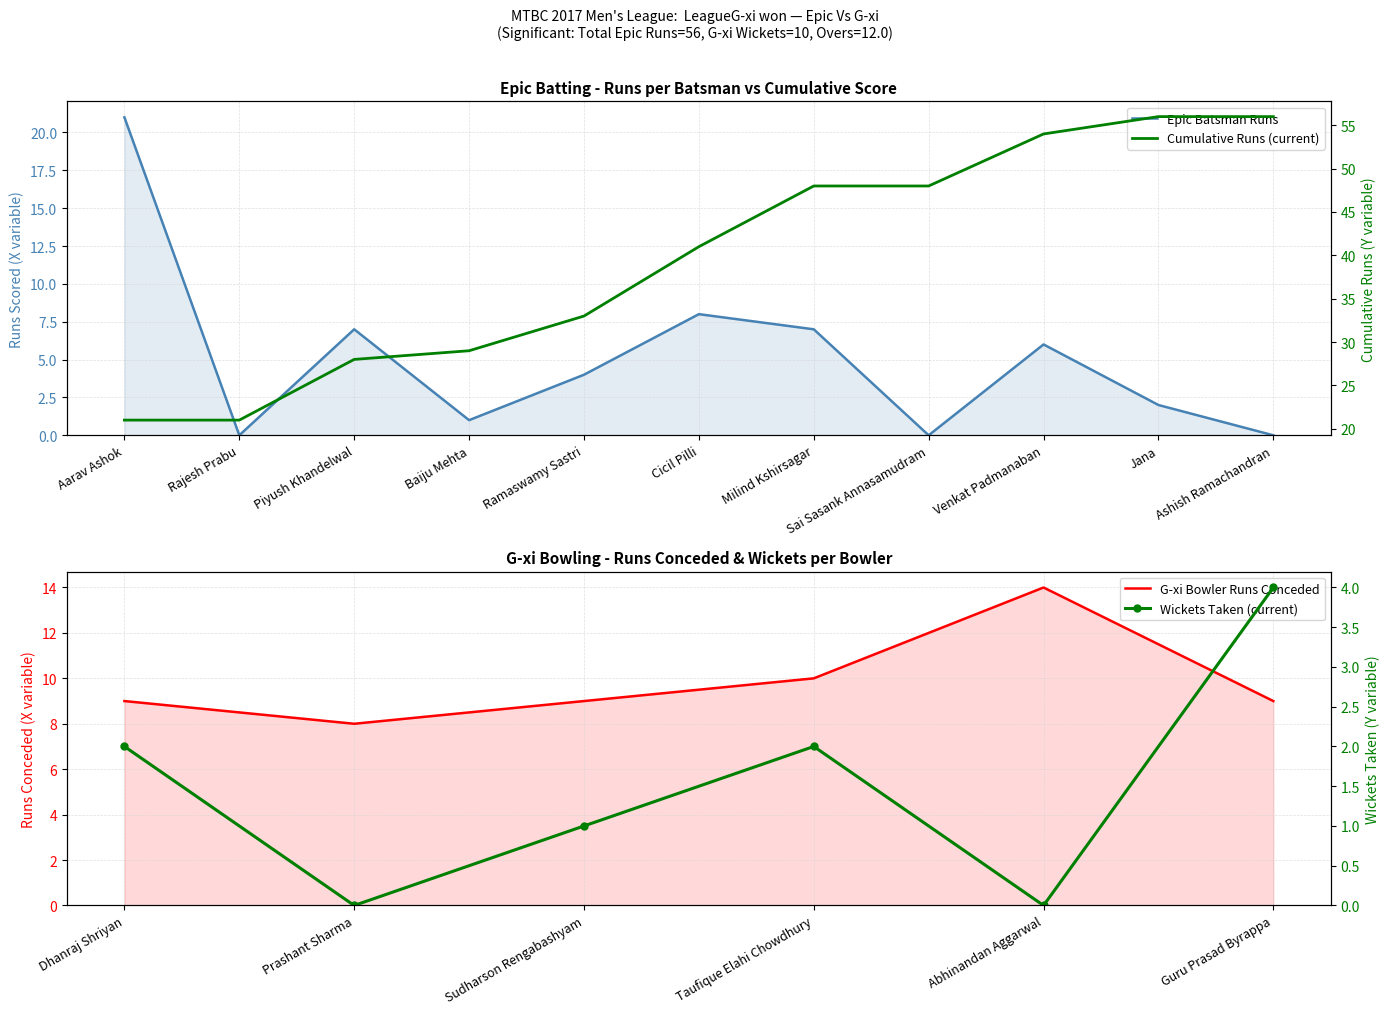

Where is the data nearest to the value 10?

Cicil Pilli